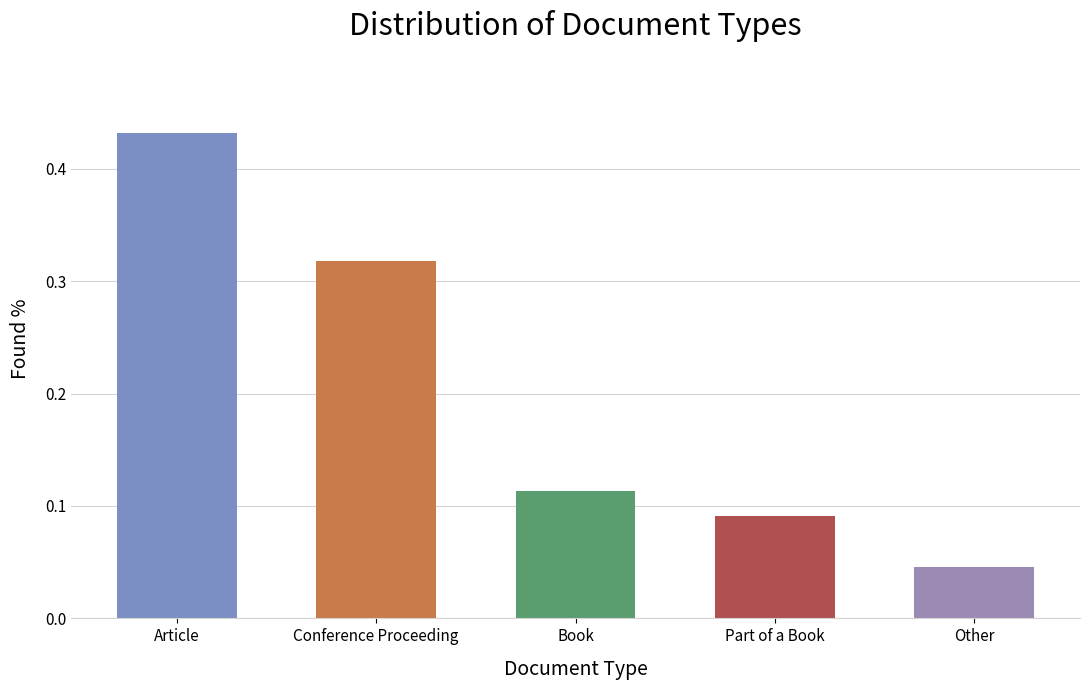

Between Article and Conference Proceeding, which is larger?

Article